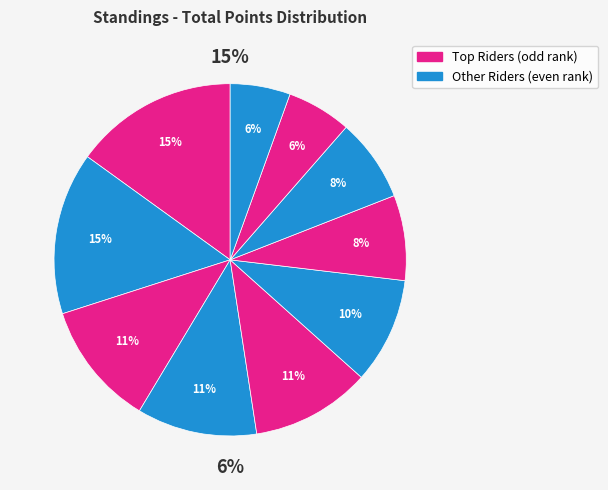

Does Rydell Herberholz account for over 50% of the chart?

No